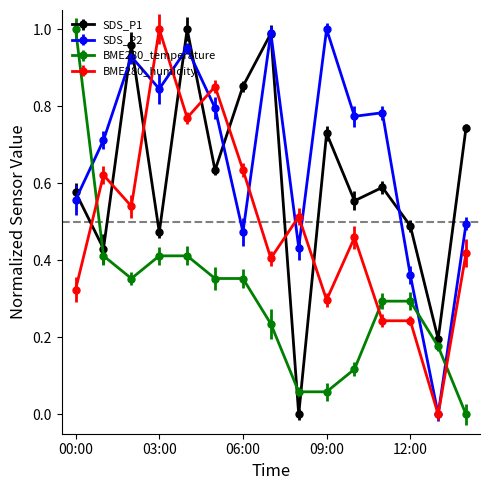

At how many categories does at least one series exceed 0?

15